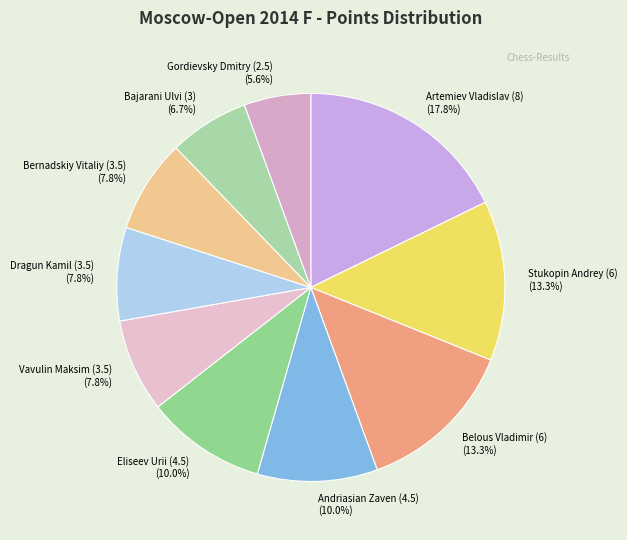

What is the smallest slice in the pie chart?

Gordievsky Dmitry (2.5)